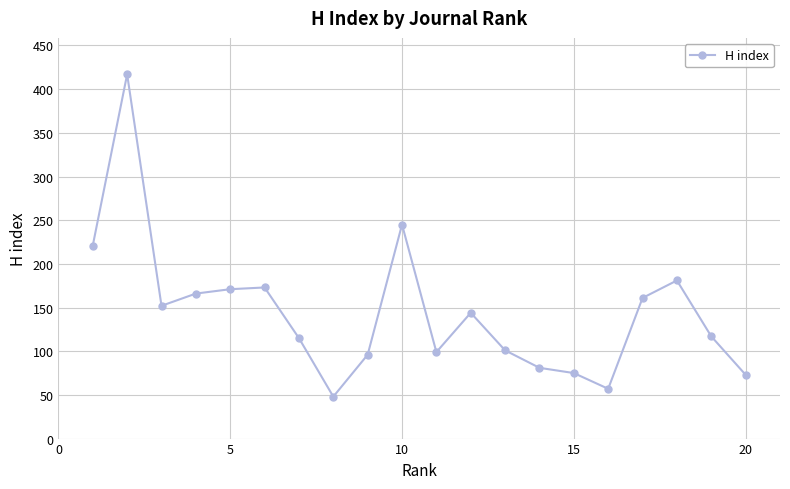

True or false: the data has more than 0 interior local peaks.

True